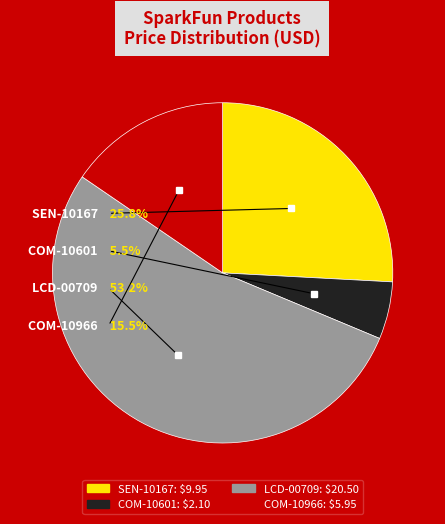

Which category has the smallest portion of the pie?

COM-10601